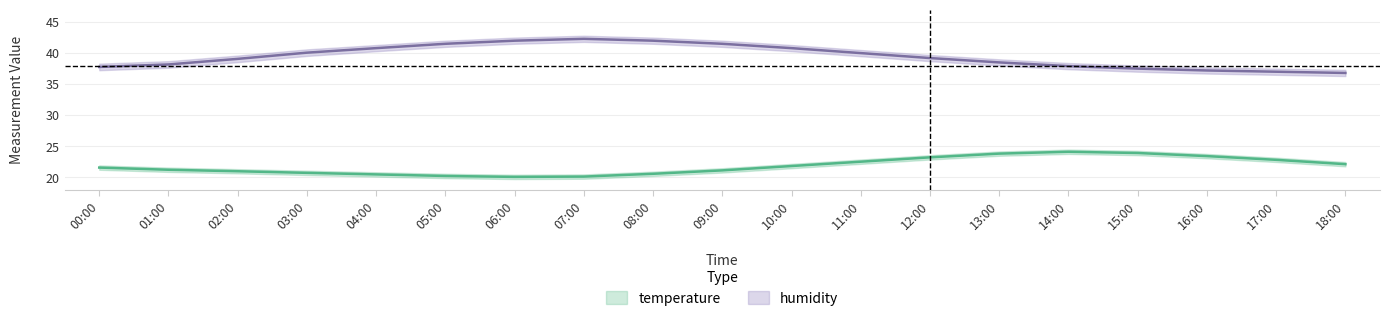

Is this an area chart (filled region under the line)?

No